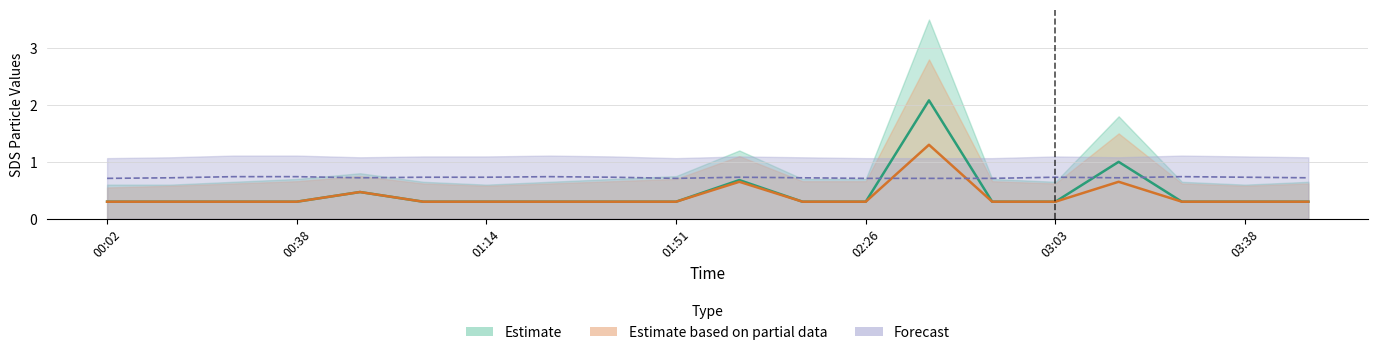

At how many categories does at least one series exceed 1?

1